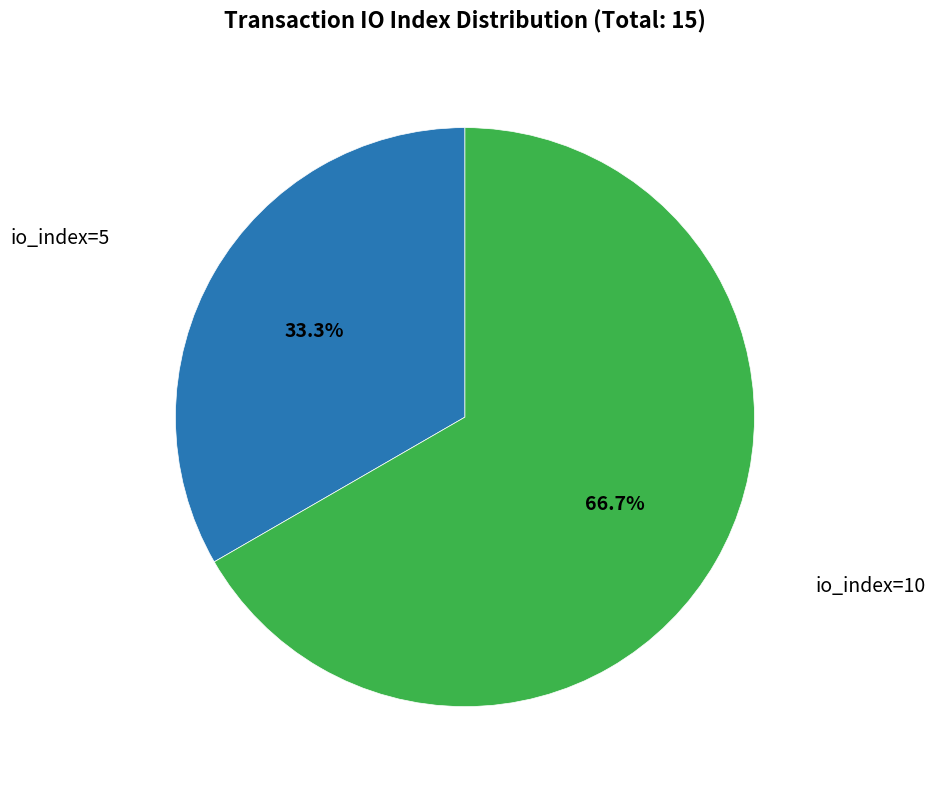

To the nearest percent, what percentage of the pie is io_index=5?

33%